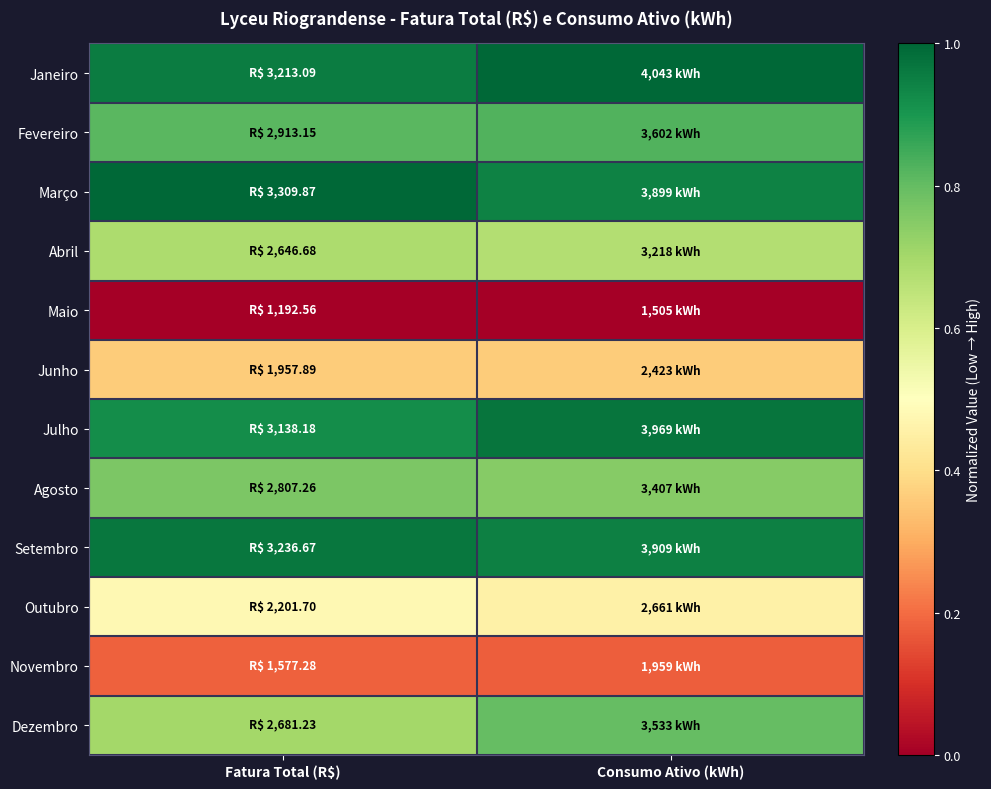

At which category is the sum across all series the highest?

Consumo Ativo (kWh)